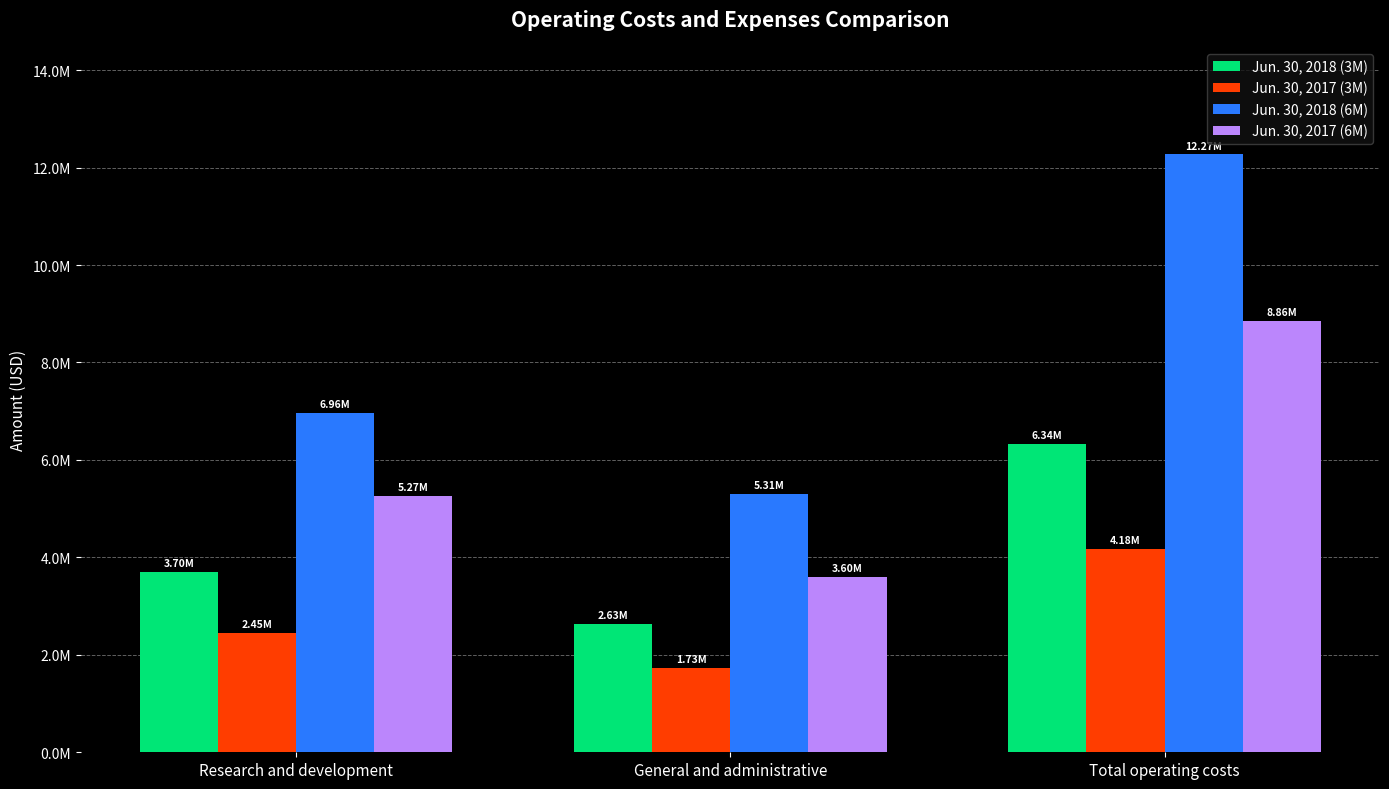

Does the chart contain stacked bars?

No